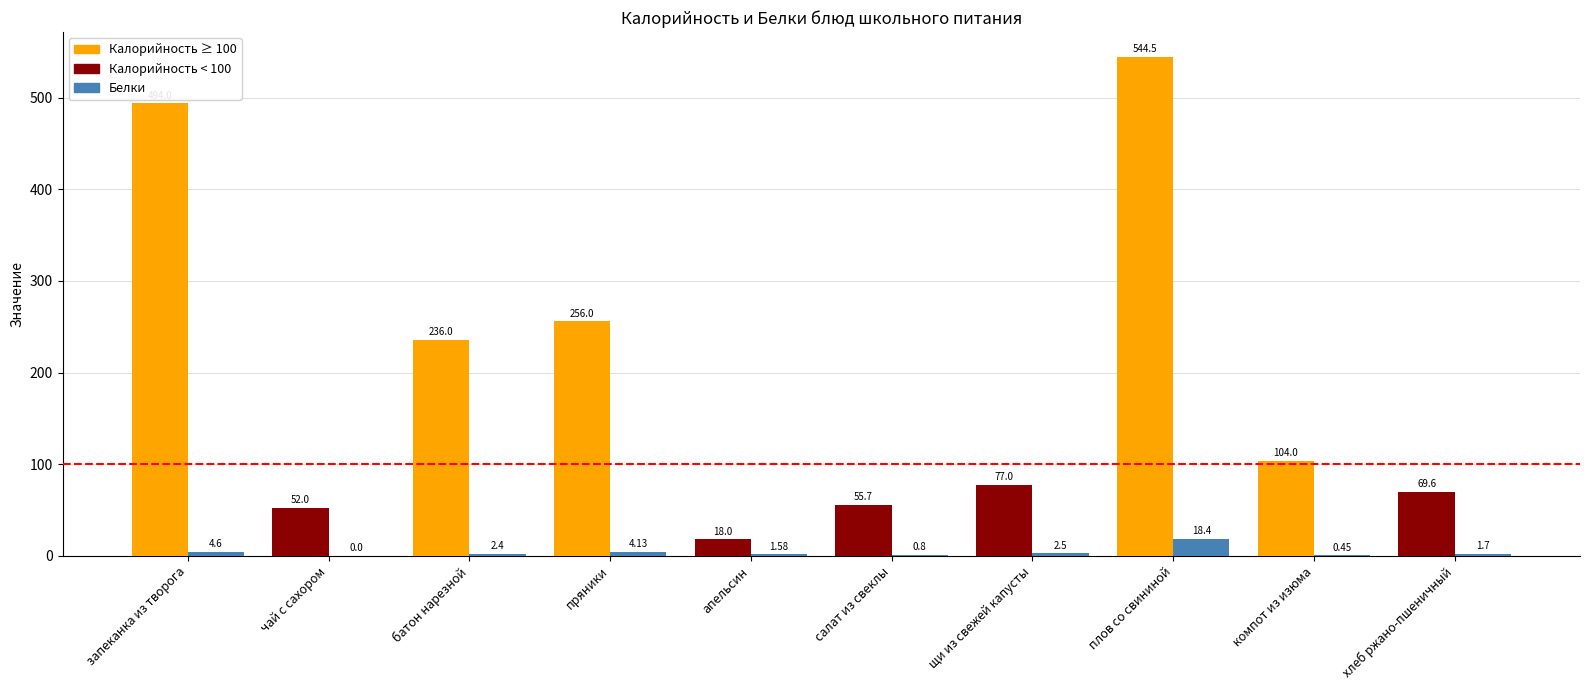

At which category does the chart reach its peak across all series?

плов со свининой